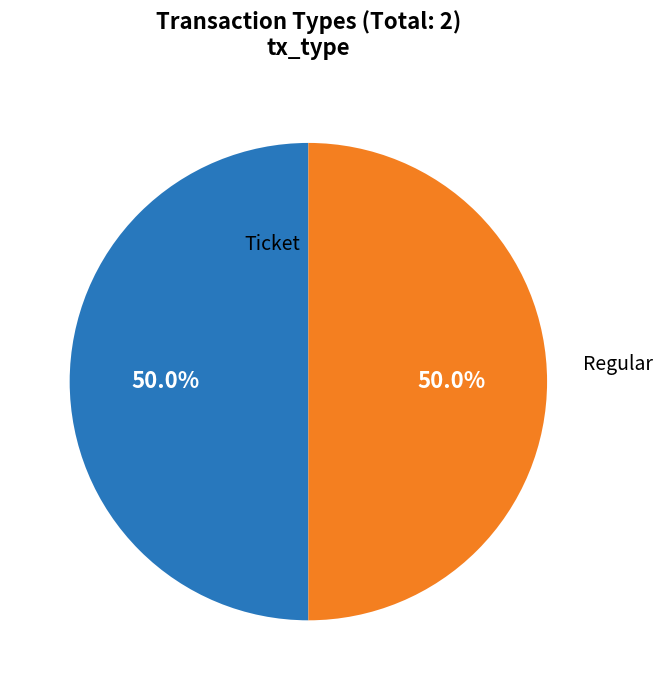

Which slice is the smallest?

Ticket